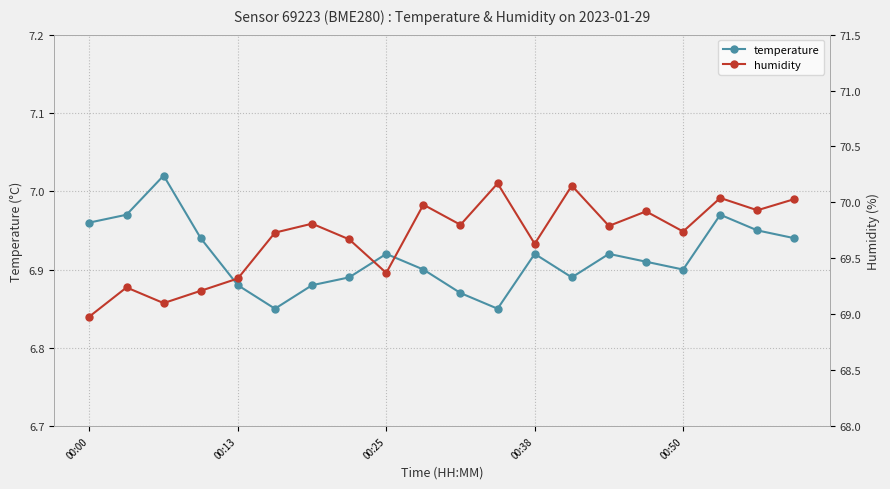

What is the difference between the second highest and minimum values in the humidity series?

1.2